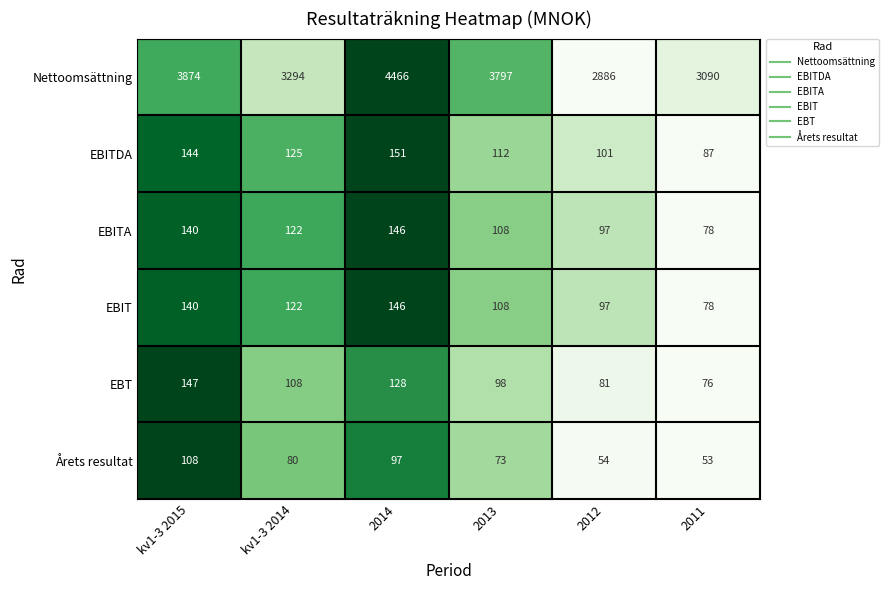

Which series has the largest total across all categories?

Nettoomsättning